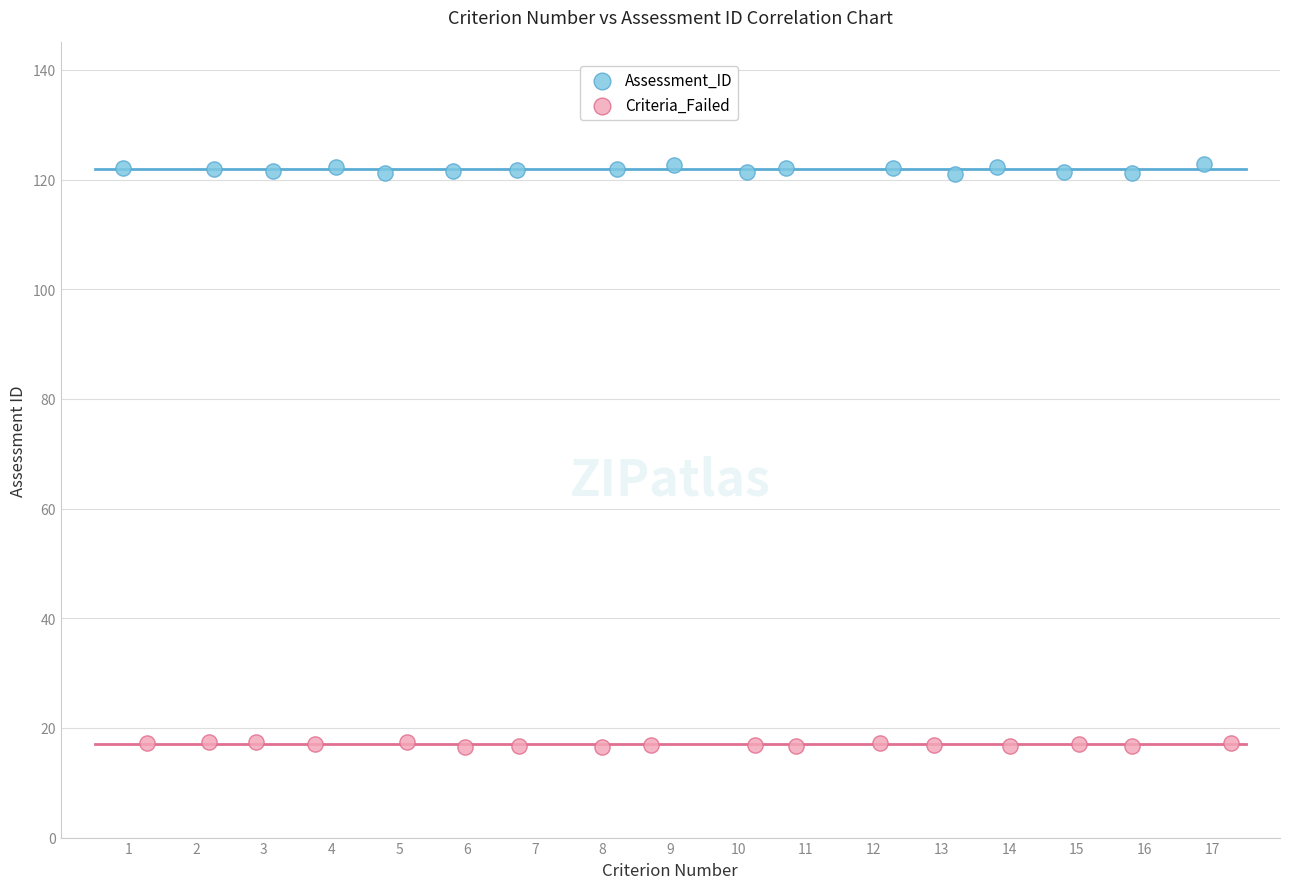

What are all the series names shown in the legend?

Assessment_ID, Criteria_Failed